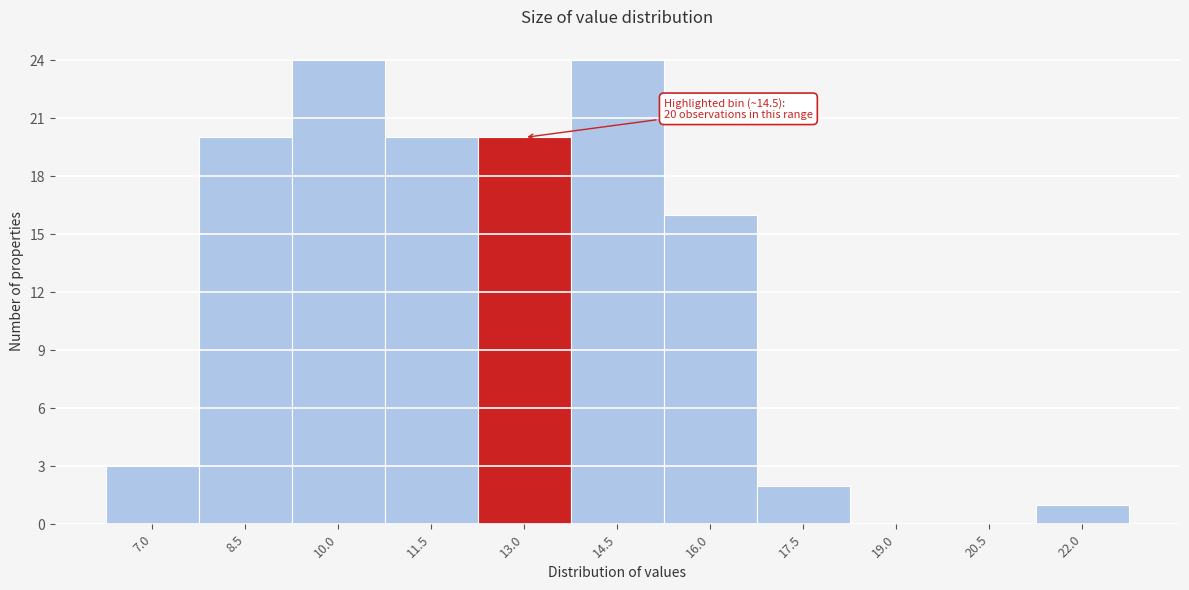

What is the maximum value shown in the chart?

24